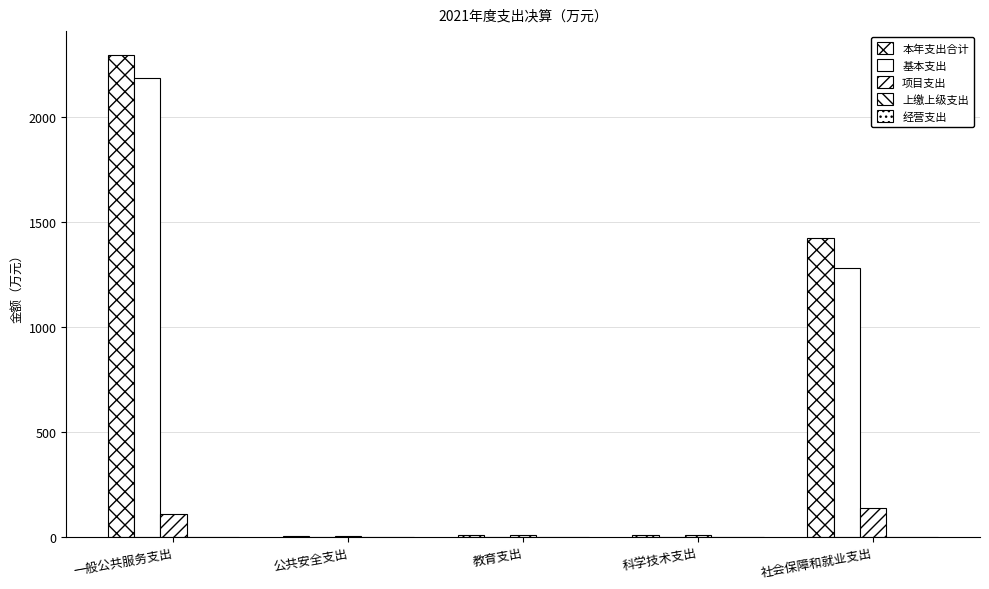

What is the spread (max minus min) of values at 教育支出?

11.1